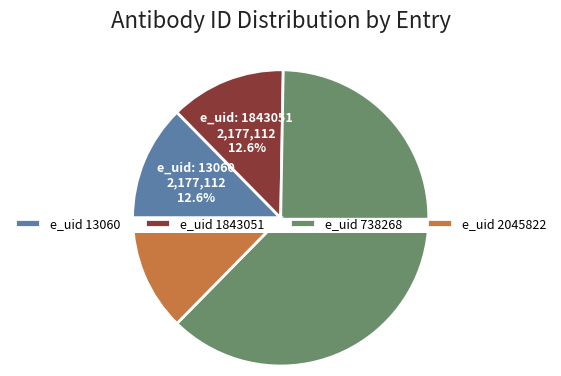

Rank the categories by value from lowest to highest.

13060, 1843051, 2045822, 738268